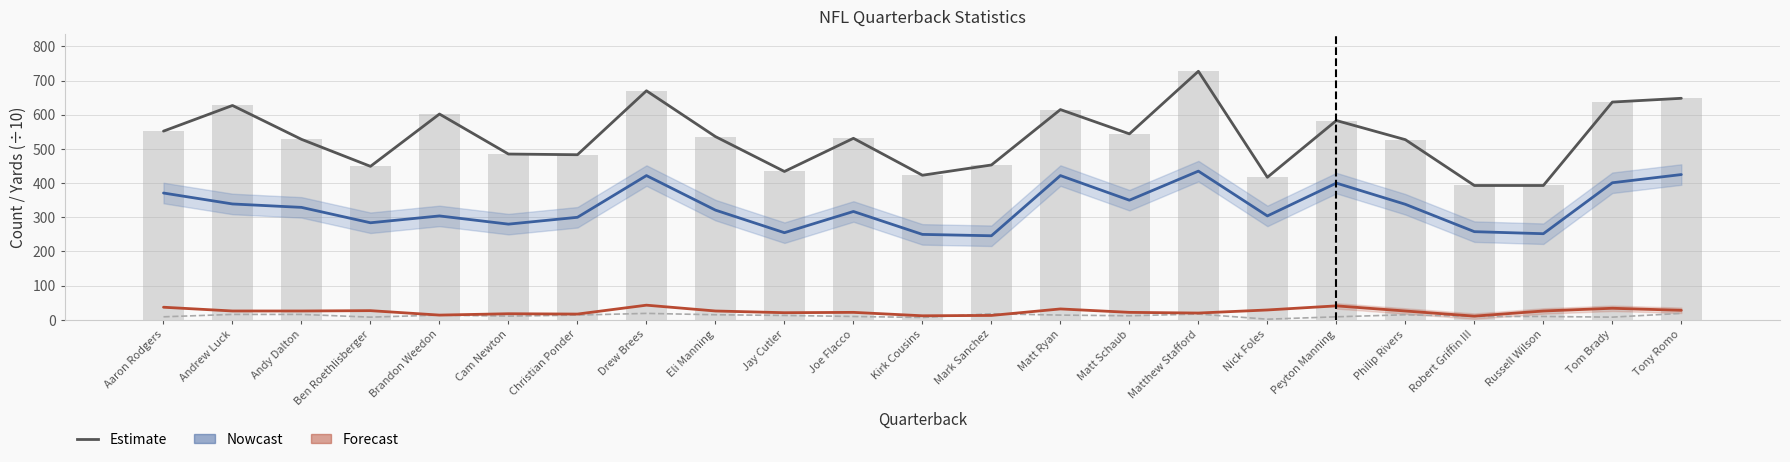

Is the value of Completions (Nowcast) at Matt Ryan greater than the value of Interceptions at Andrew Luck?

Yes